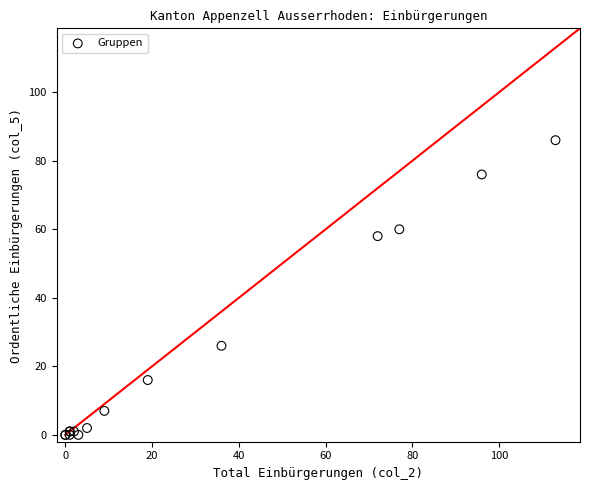

What Y value in the scatter plot is closest to 43?

58